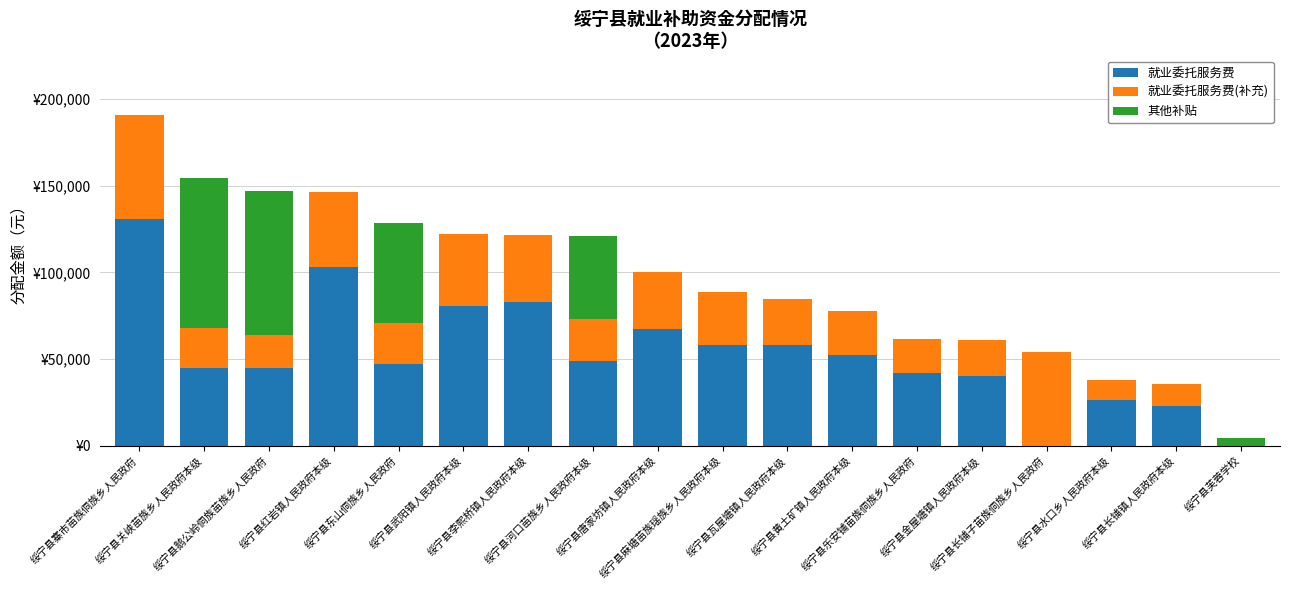

Are the bars grouped side by side (vs. stacked)?

No